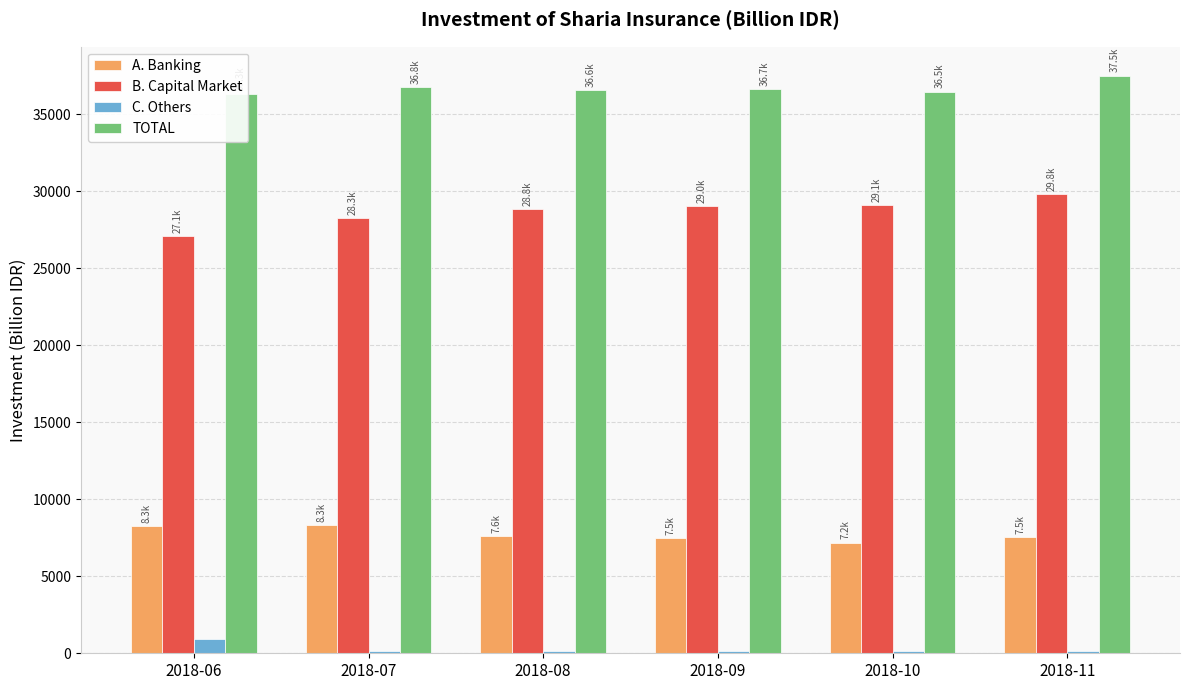

True or false: C. Others has a value of 148.0 at 2018-10.

True